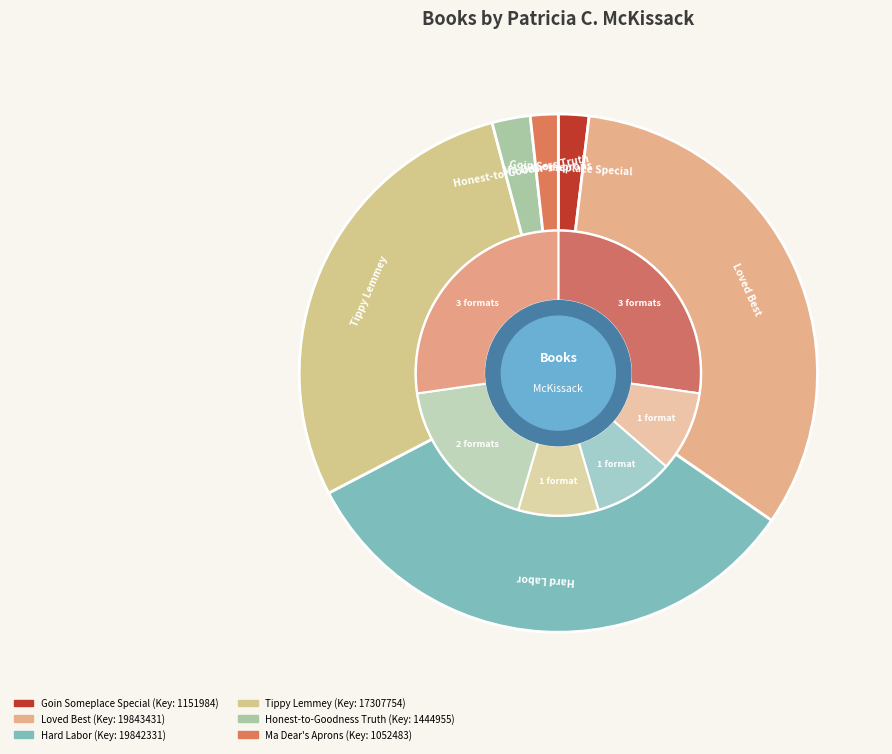

What percentage do Goin Someplace Special and Tippy Lemmey together represent?

30.4%